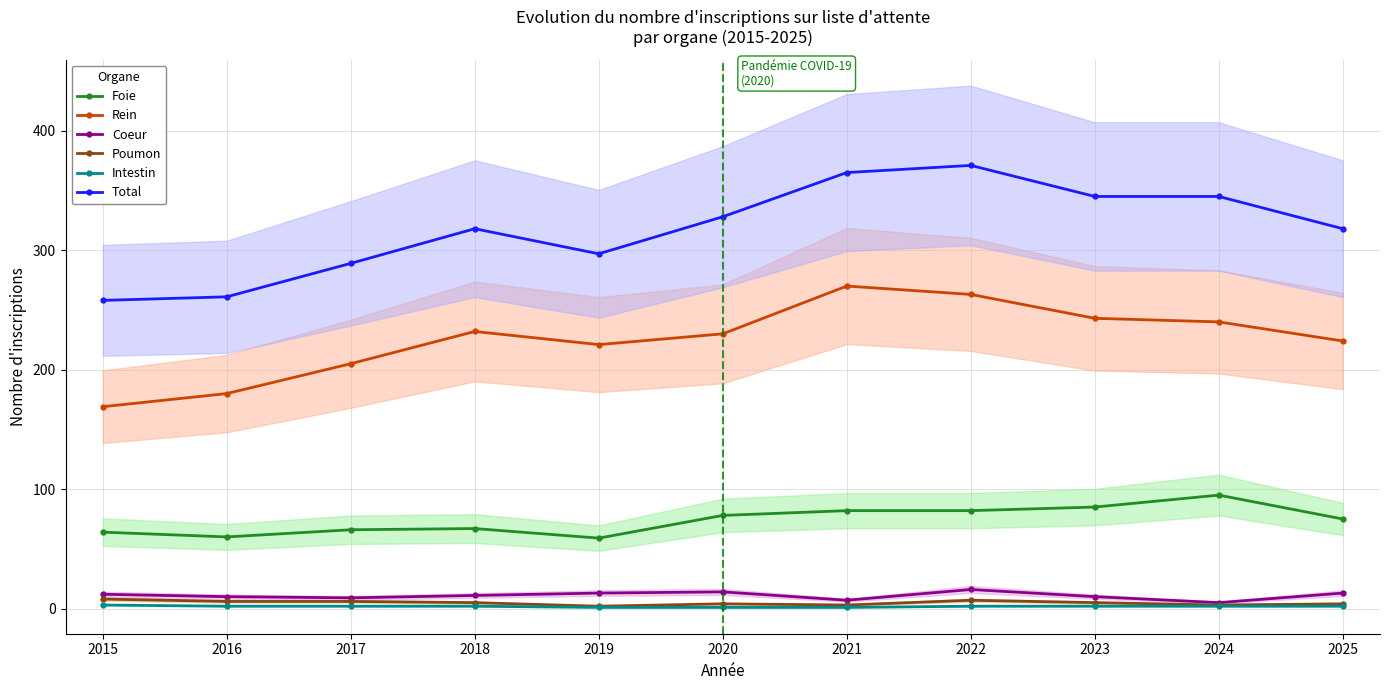

True or false: Intestin and Total cross at least once.

False